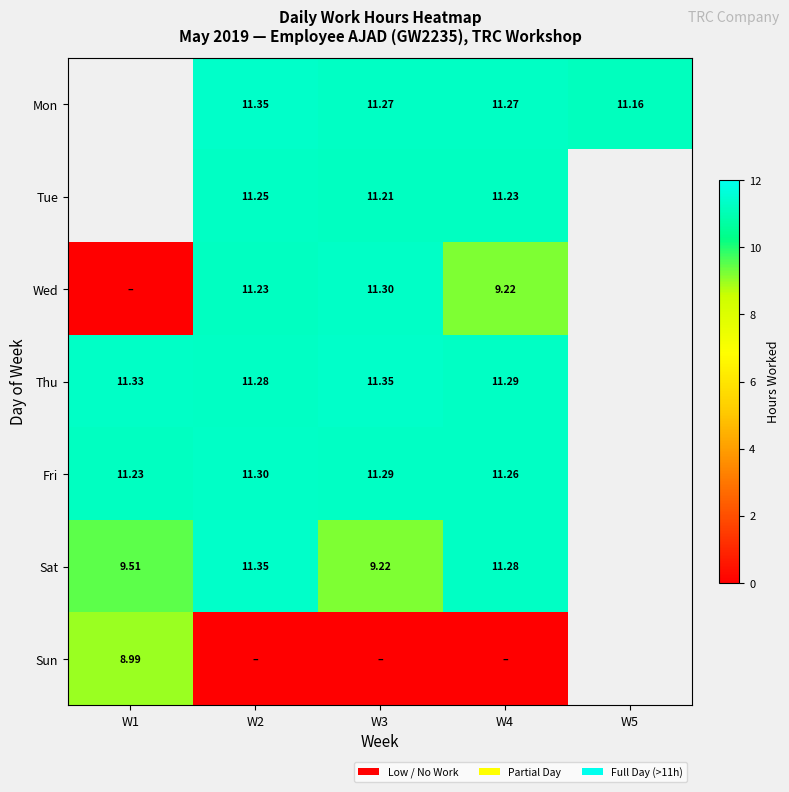

At which label does Wed reach its minimum?

W1